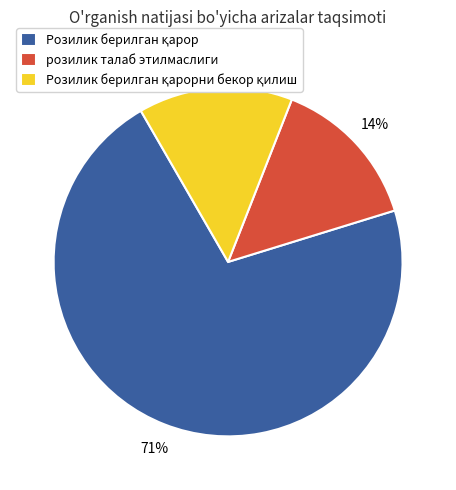

To the nearest percent, what portion does розилик талаб этилмаслиги represent?

14%